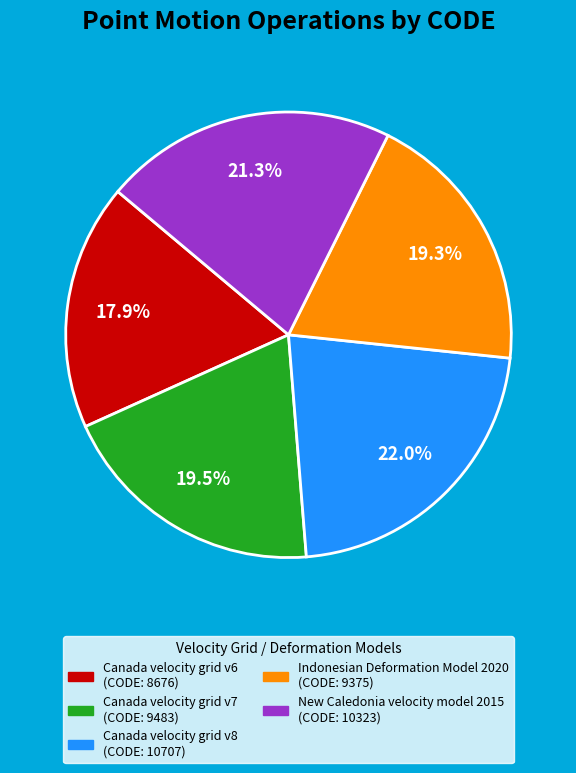

Is it true that Canada velocity grid v6 is 10% of the pie?

False